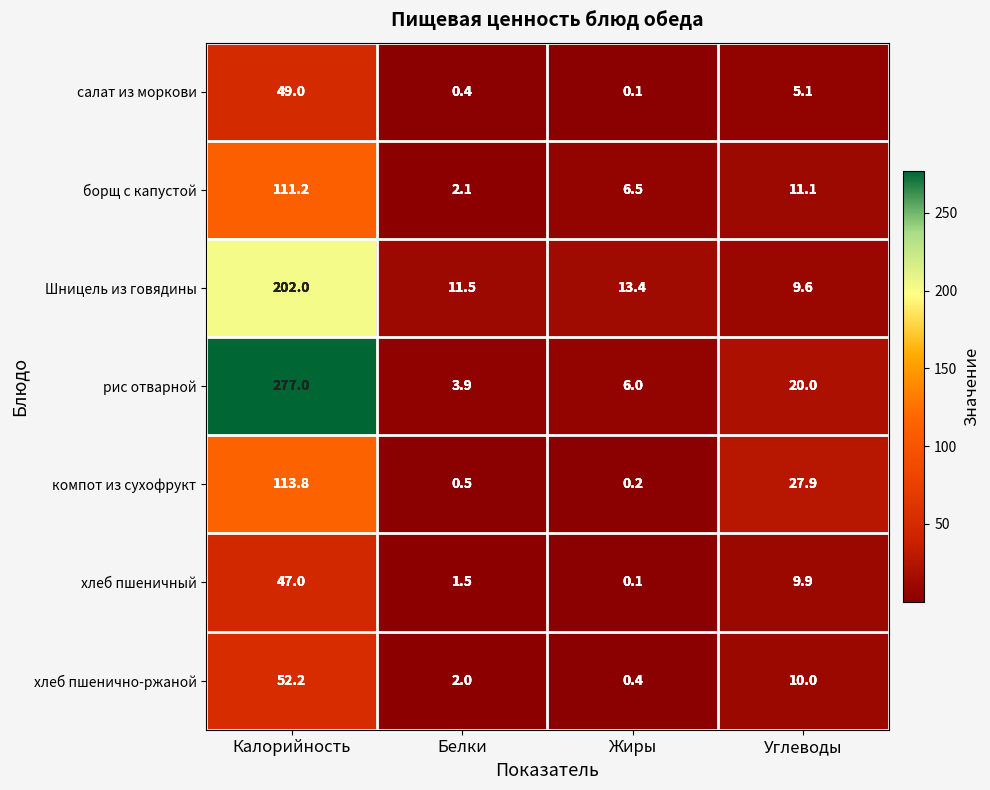

Where does the компот из сухофрукт series first go above 27?

Калорийность